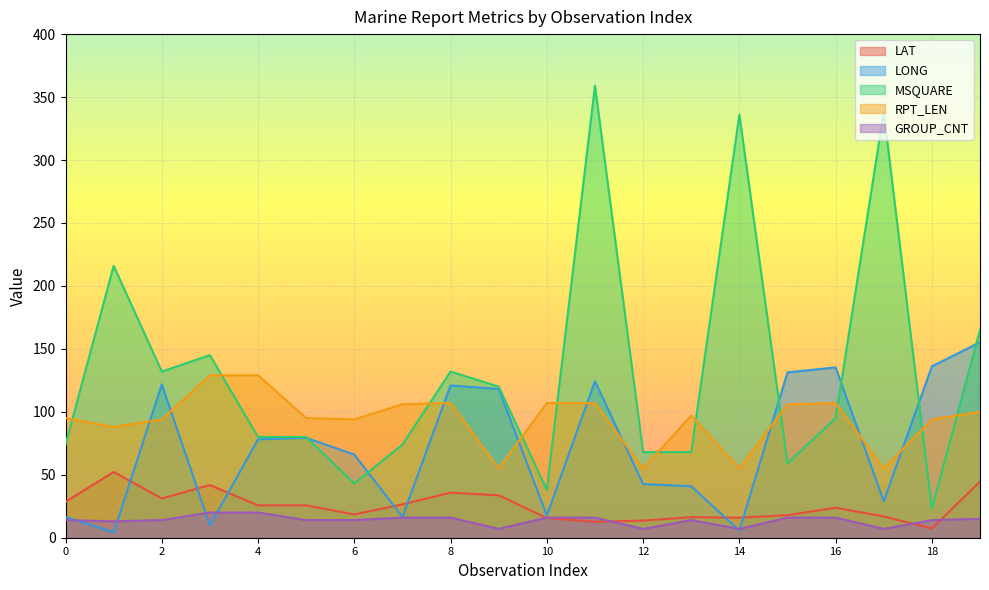

What is the difference between the LONG values at 12 and 18?

93.5